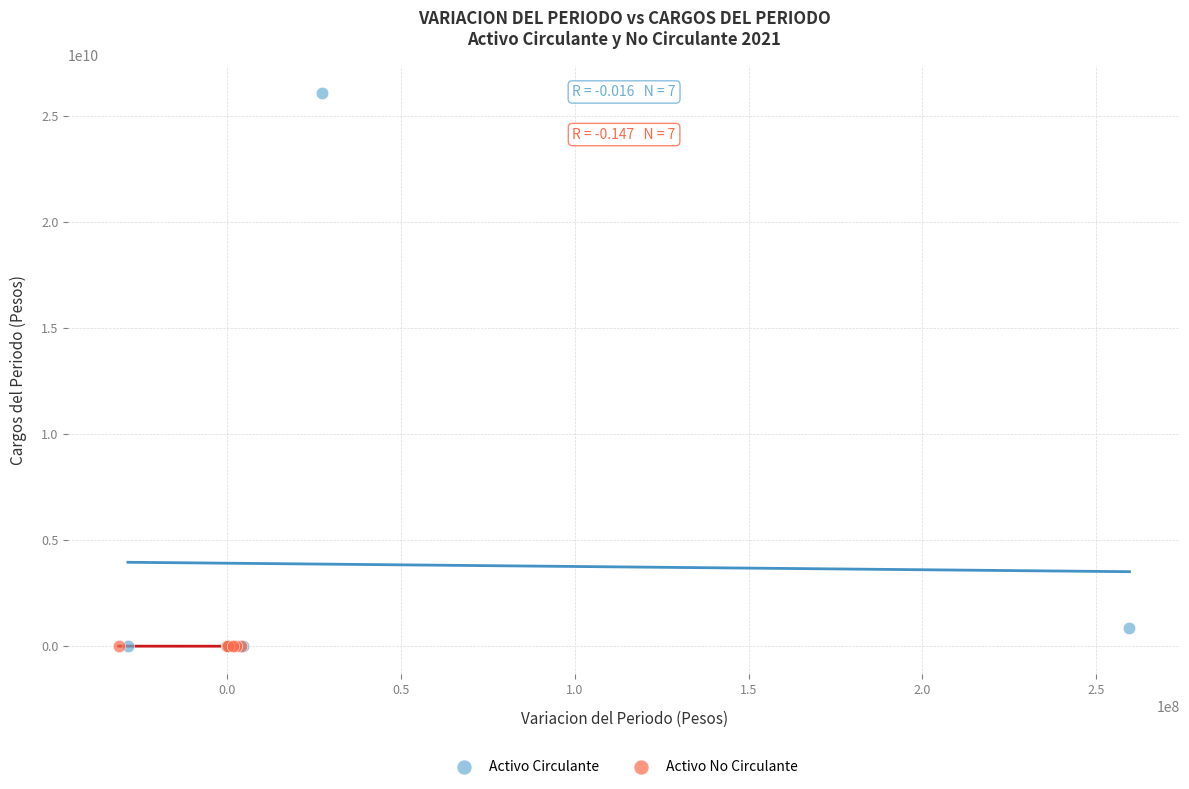

Which series reaches the maximum Y coordinate?

Activo Circulante